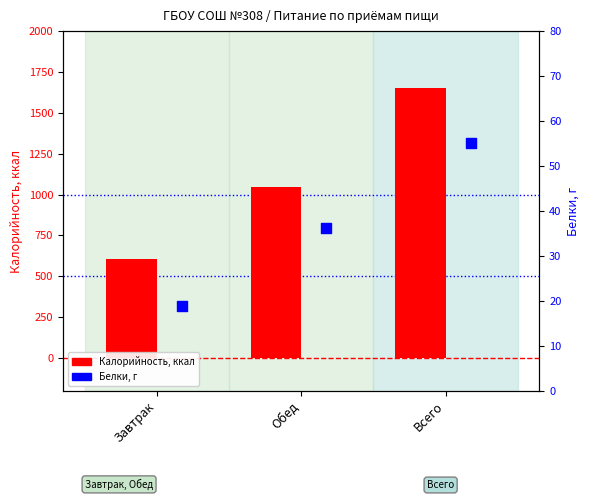

Which series has the largest total across all categories?

Калорийность (ккал)